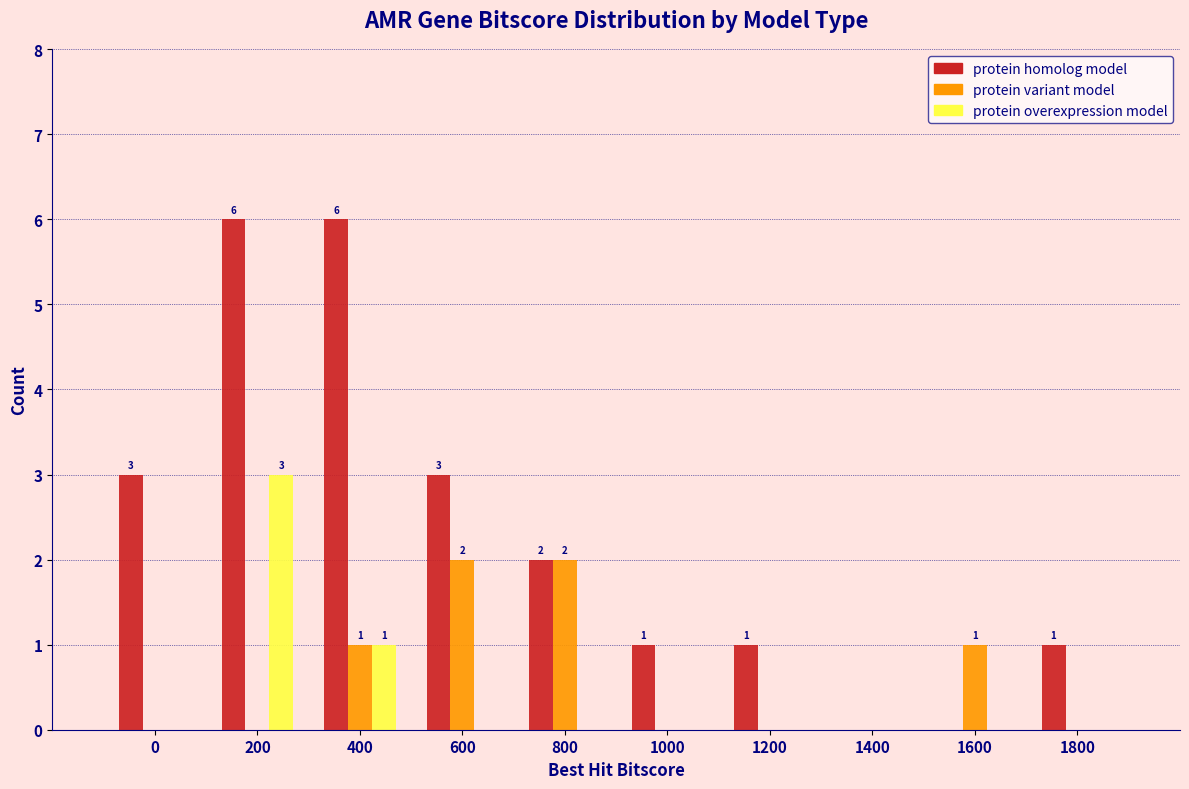

Reading left to right, extract all data points from this chart.

protein homolog model: 0=3	200=6	400=6	600=3	800=2	1000=1	1200=1	1400=0	1600=0	1800=1
protein variant model: 0=0	200=0	400=1	600=2	800=2	1000=0	1200=0	1400=0	1600=1	1800=0
protein overexpression model: 0=0	200=3	400=1	600=0	800=0	1000=0	1200=0	1400=0	1600=0	1800=0